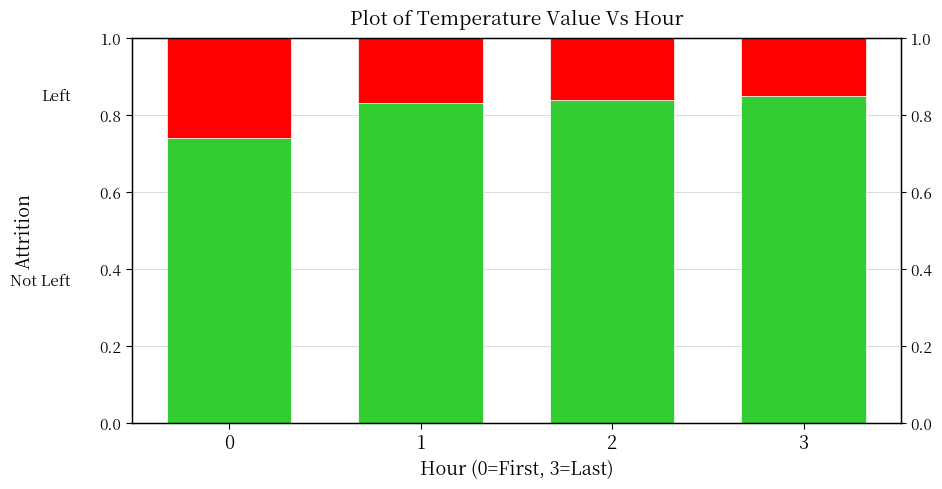

Which has a higher value, 0 or 2?

2